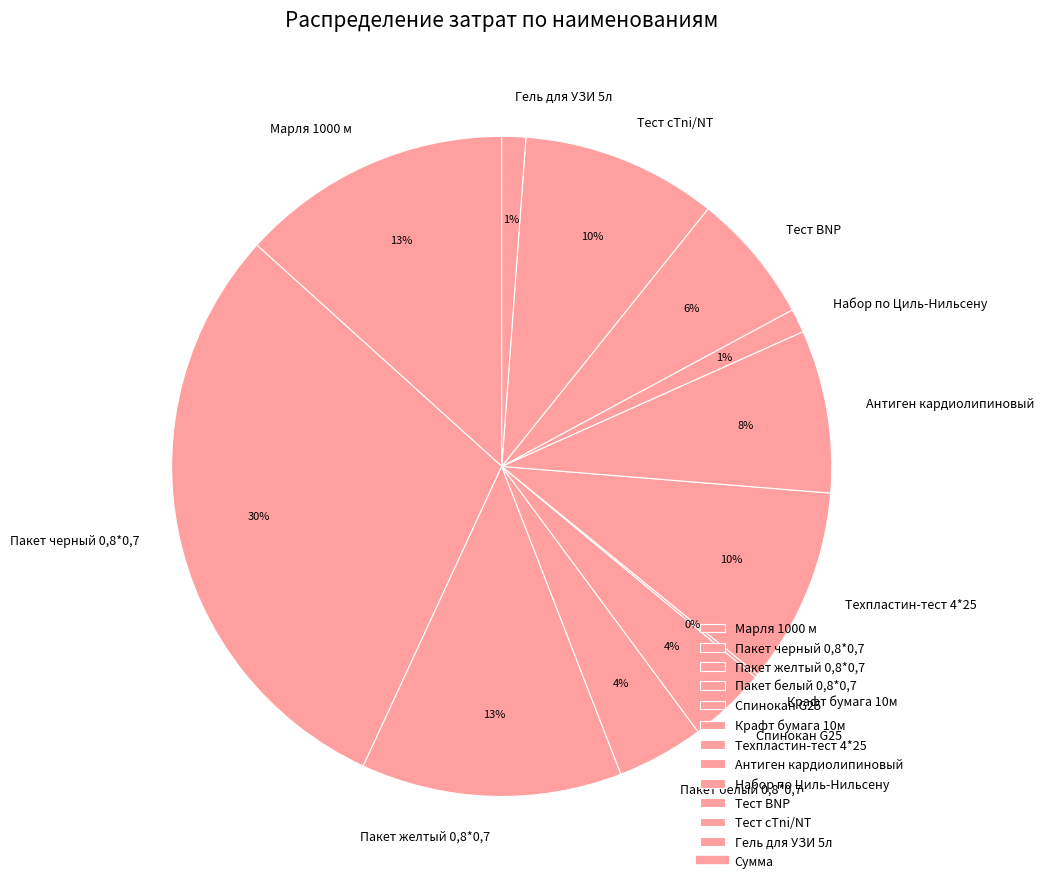

To the nearest percent, what percentage of the pie is Техпластин-тест 4*25?

10%